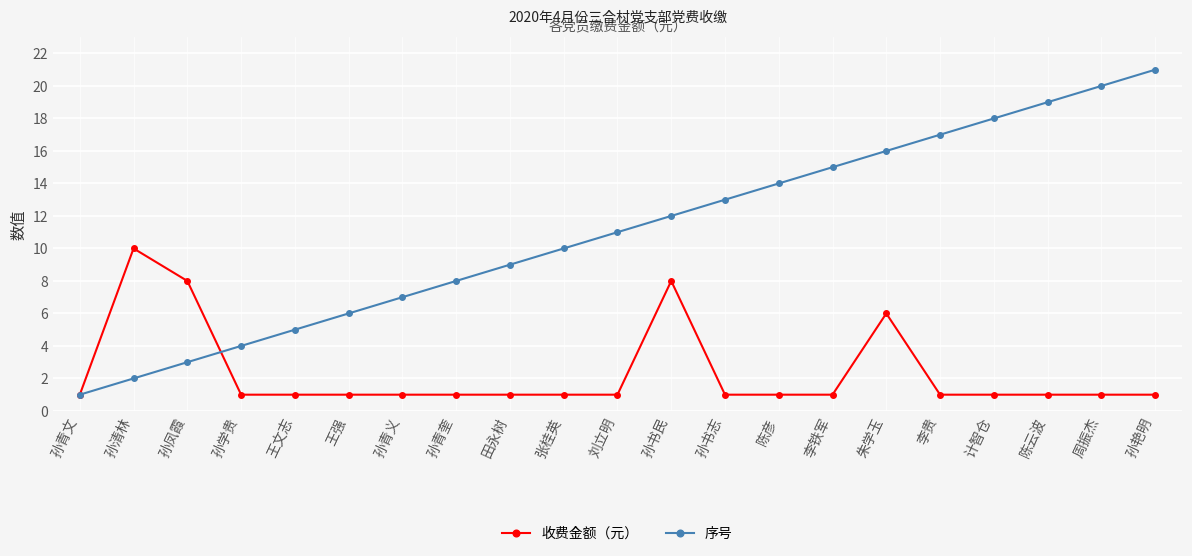

How many lines are shown in the chart?

2